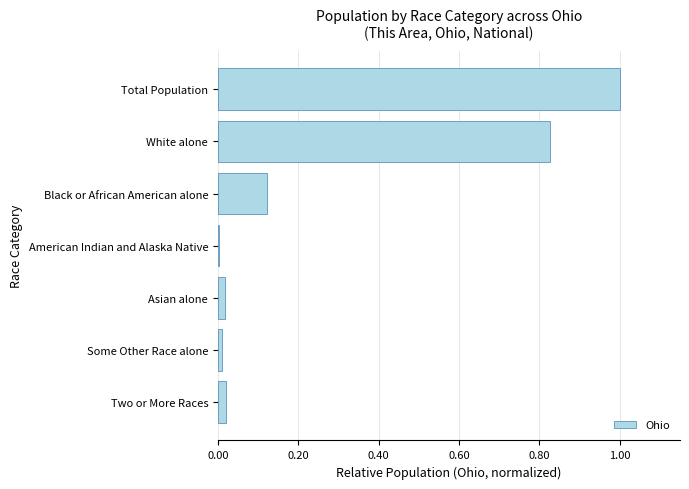

What is the maximum value shown in the chart?

1.0